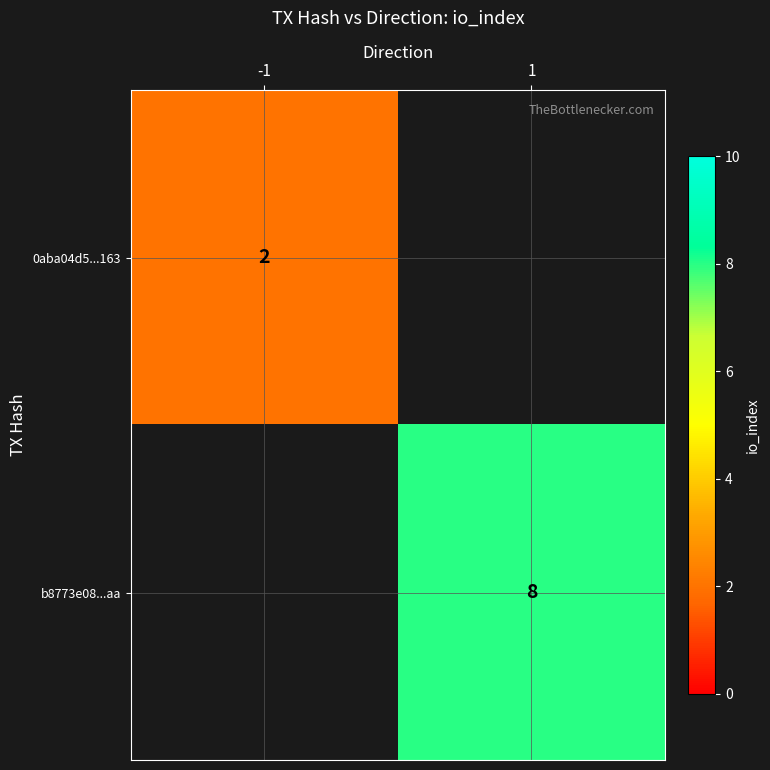

At how many categories does at least one series exceed 2?

1